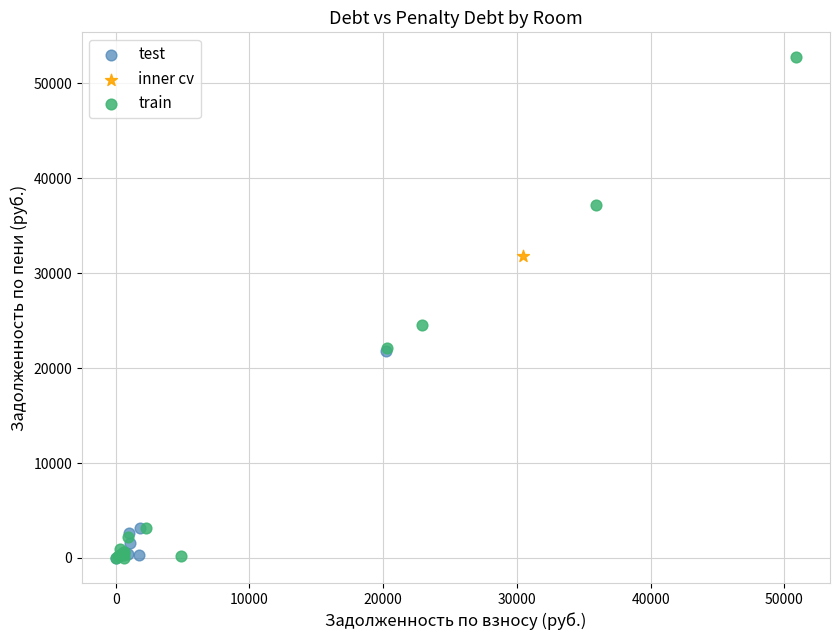

Which series has the widest spread of Y values?

train